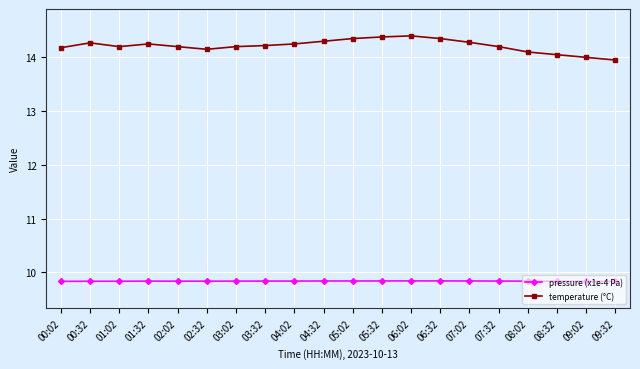

Which series has the largest total across all categories?

temperature (°C)